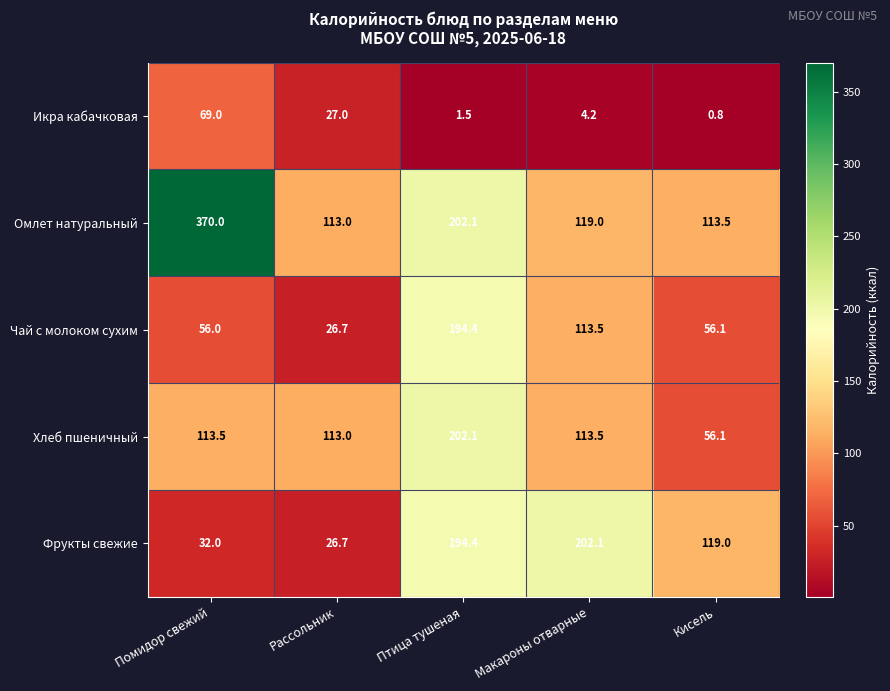

What is the spread (max minus min) of values at Макароны отварные?

197.9